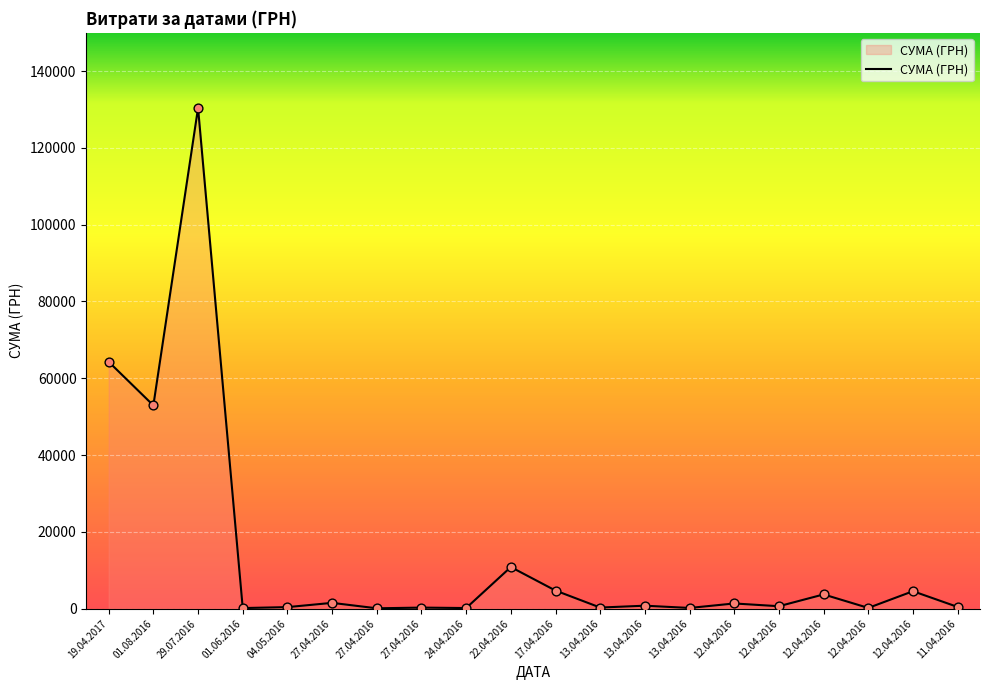

What is the ratio of the value at 17.04.2016 to the value at 12.04.2016?

1.0